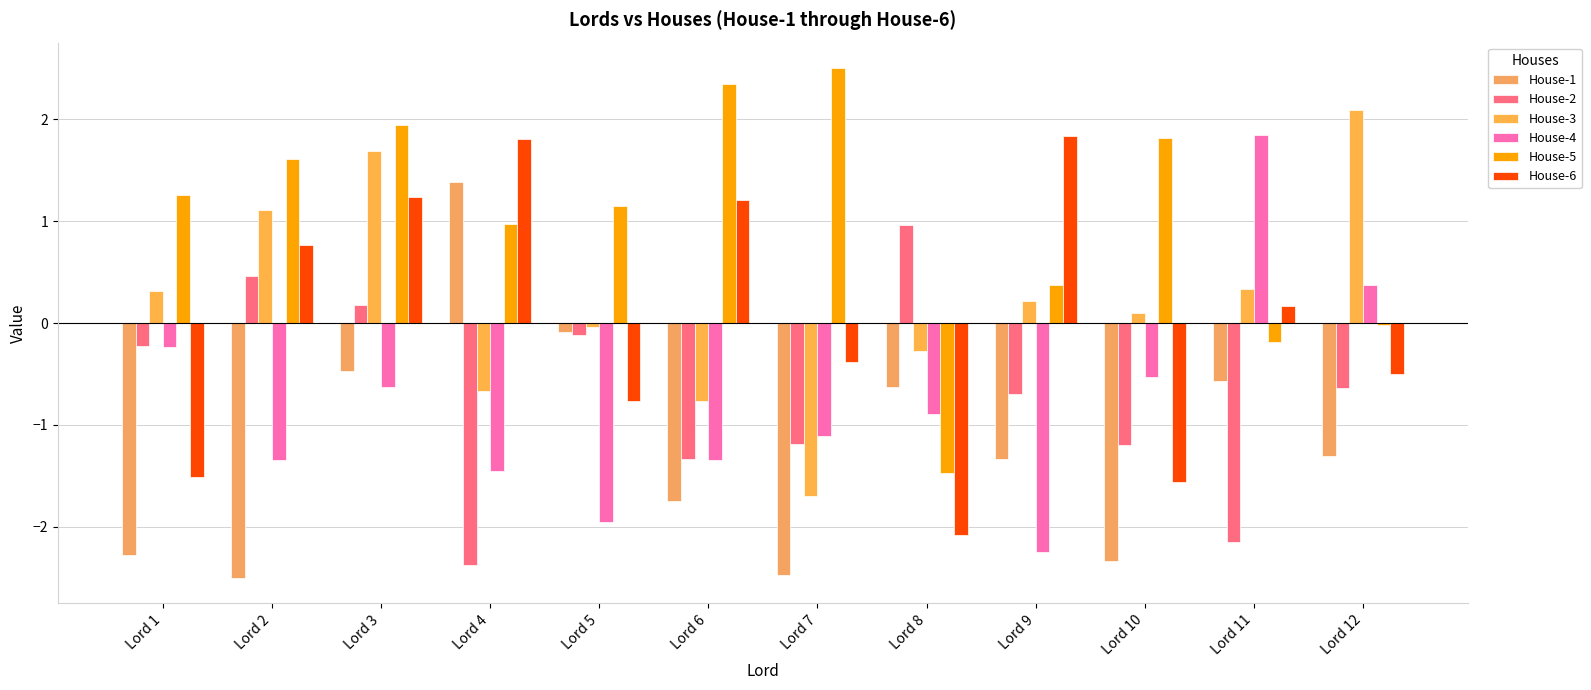

Rank the series at Lord 12 from highest to lowest value.

House-3, House-4, House-5, House-6, House-2, House-1